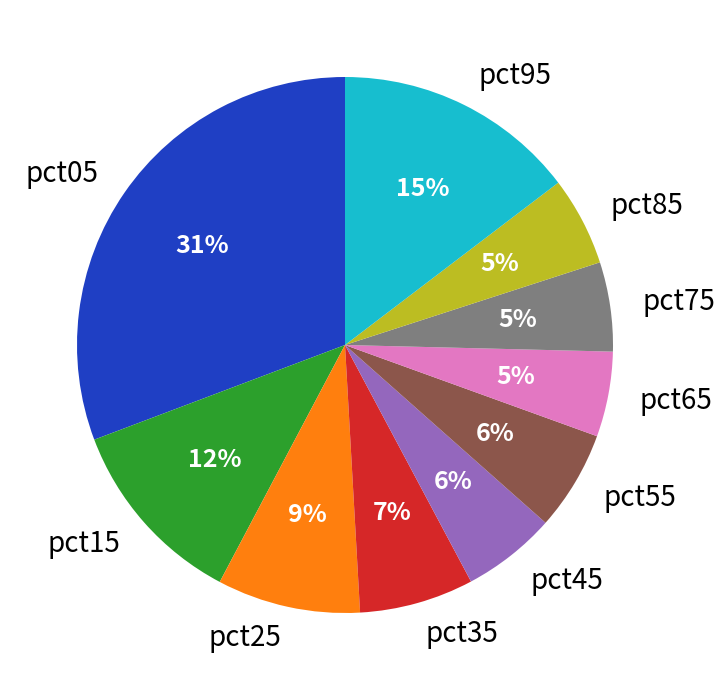

Between pct15 and pct55, which is larger?

pct15